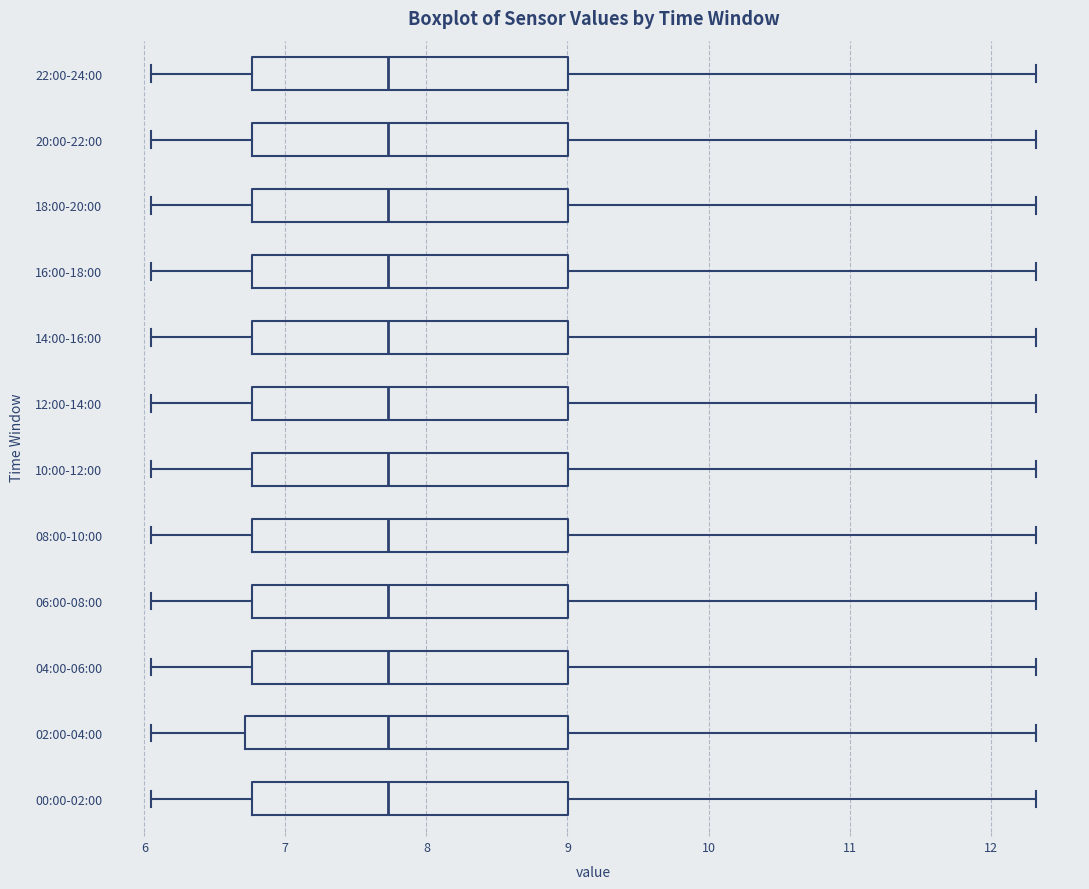

Reading bottom to top, transcribe this box plot: for each box, give where its median line is, the range the box spans, and where its two whiskers end, as read against the x-axis. The values are not printed on the chart, so give them approximately, as read against the axis.

00:00-02:00: median 7.7, box 6.8 to 9.0, whiskers 6.1 to 12.3
02:00-04:00: median 7.7, box 6.7 to 9.0, whiskers 6.1 to 12.3
04:00-06:00: median 7.7, box 6.8 to 9.0, whiskers 6.1 to 12.3
06:00-08:00: median 7.7, box 6.8 to 9.0, whiskers 6.1 to 12.3
08:00-10:00: median 7.7, box 6.8 to 9.0, whiskers 6.1 to 12.3
10:00-12:00: median 7.7, box 6.8 to 9.0, whiskers 6.1 to 12.3
12:00-14:00: median 7.7, box 6.8 to 9.0, whiskers 6.1 to 12.3
14:00-16:00: median 7.7, box 6.8 to 9.0, whiskers 6.1 to 12.3
16:00-18:00: median 7.7, box 6.8 to 9.0, whiskers 6.1 to 12.3
18:00-20:00: median 7.7, box 6.8 to 9.0, whiskers 6.1 to 12.3
20:00-22:00: median 7.7, box 6.8 to 9.0, whiskers 6.1 to 12.3
22:00-24:00: median 7.7, box 6.8 to 9.0, whiskers 6.1 to 12.3